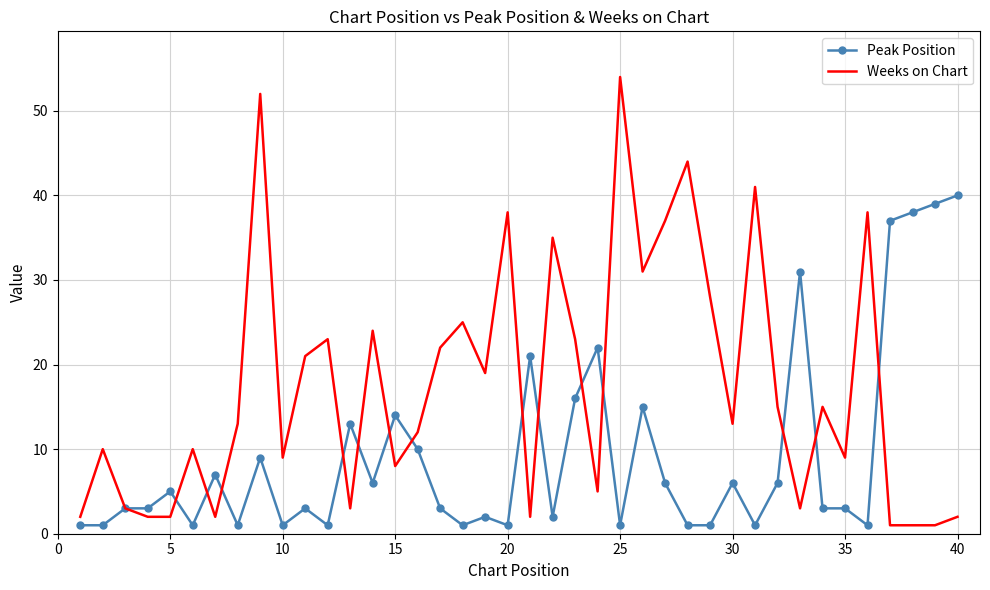

List the series in order of their overall mean, lowest first.

Peak Position, Weeks on Chart